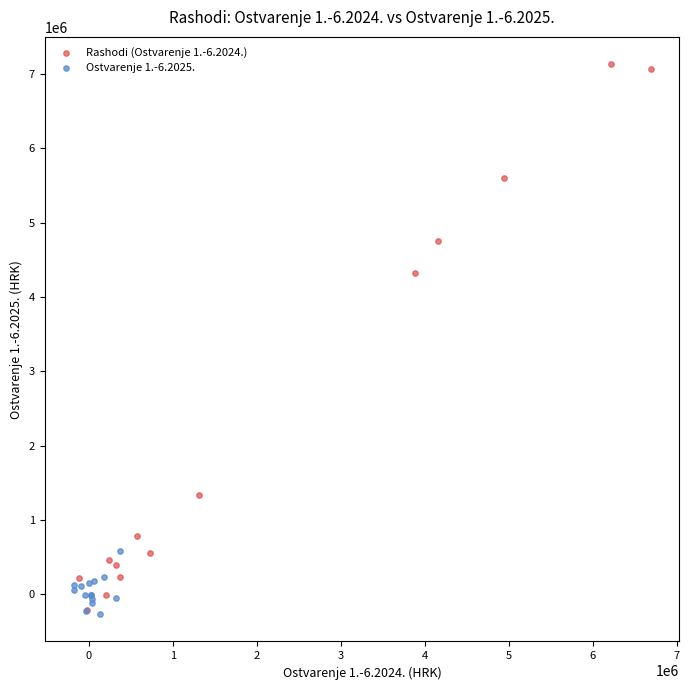

Which series has the largest Y range (max minus min)?

Rashodi (Ostvarenje 1.-6.2024.)